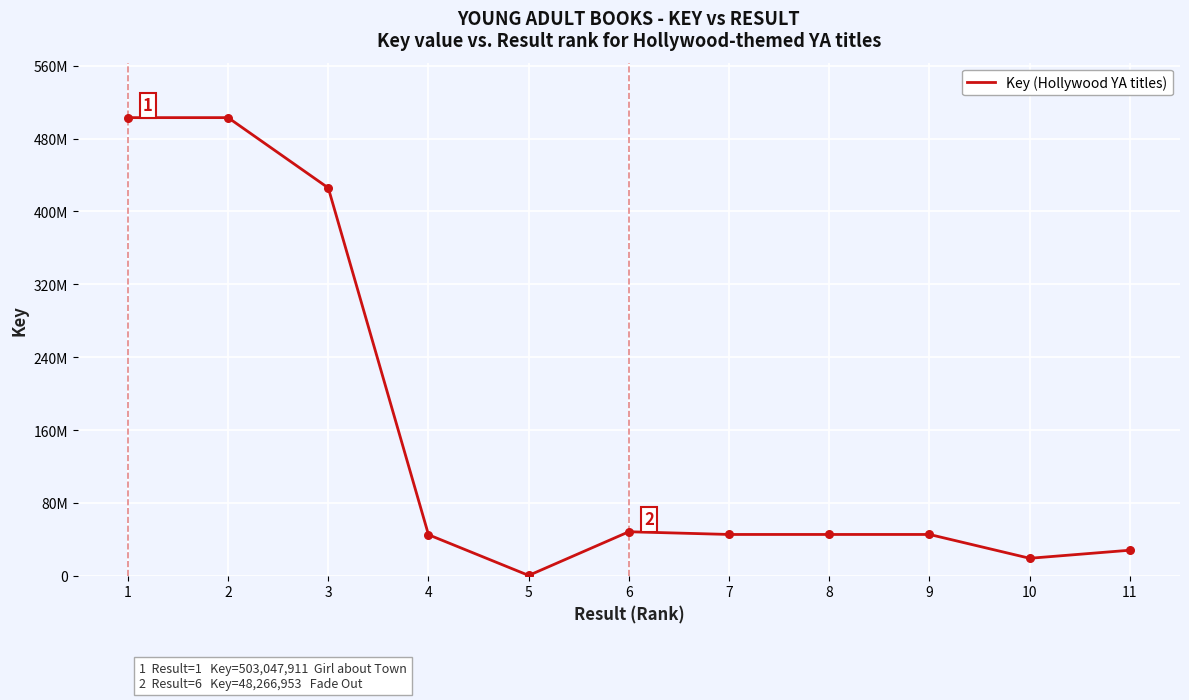

Approximately how many times larger is the value at 8 compared to 7?

1.0